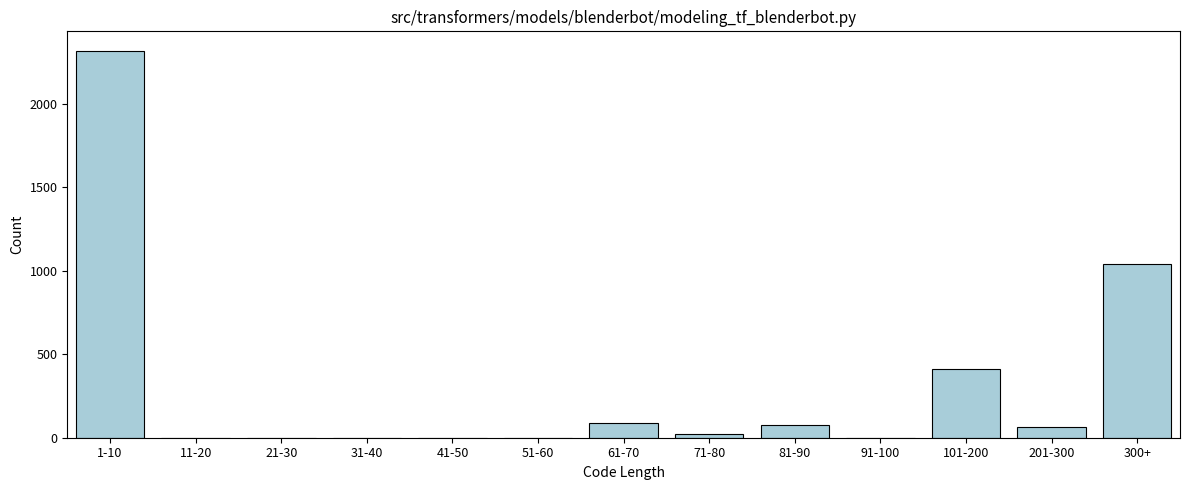

Reading left to right, list all the values displayed in this chart.

1-10=2318	11-20=0	21-30=0	31-40=0	41-50=0	51-60=0	61-70=87	71-80=23	81-90=76	91-100=0	101-200=412	201-300=65	300+=1043